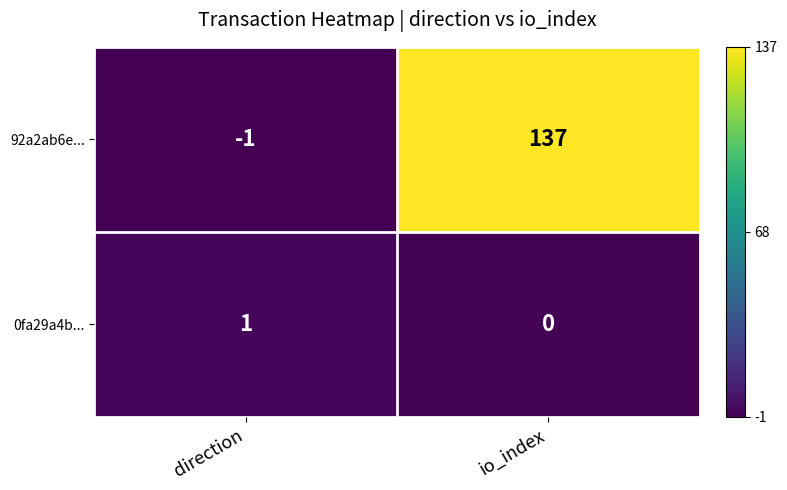

Reading right to left, extract all data points from this chart.

92a2ab6e...: 137	-1
0fa29a4b...: 0	1